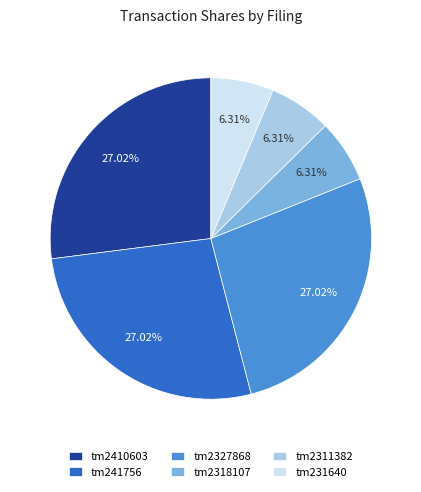

Is there a majority slice in this chart?

No